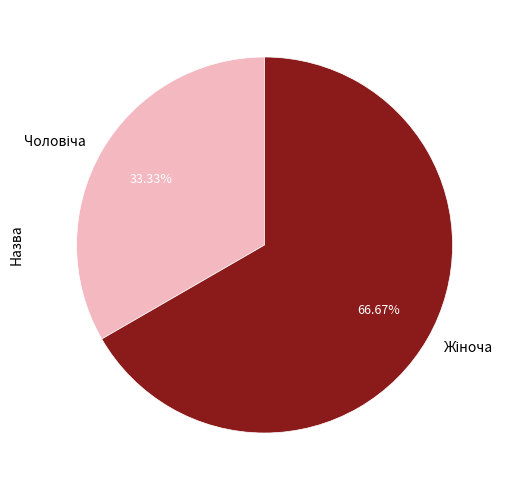

Is there any slice that represents more than half of the pie?

Yes